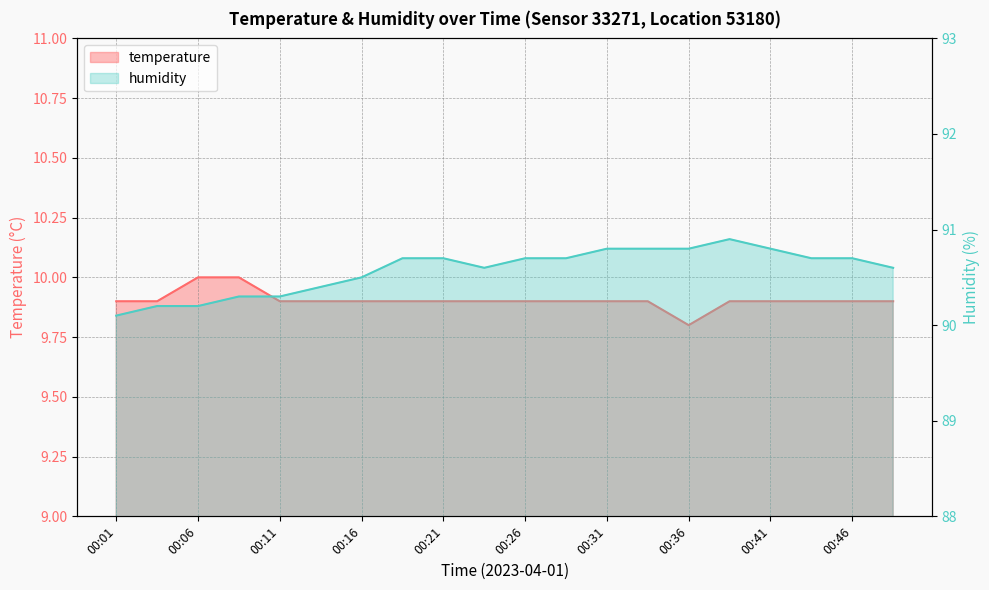

The humidity series shows 138.4 at 00:33. True or false?

False